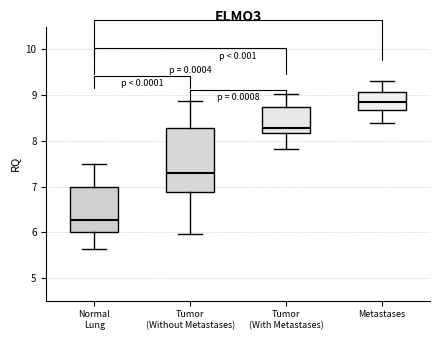

Which box is the tallest, from its lower edge to its upper edge?

Tumor (Without Metastases)